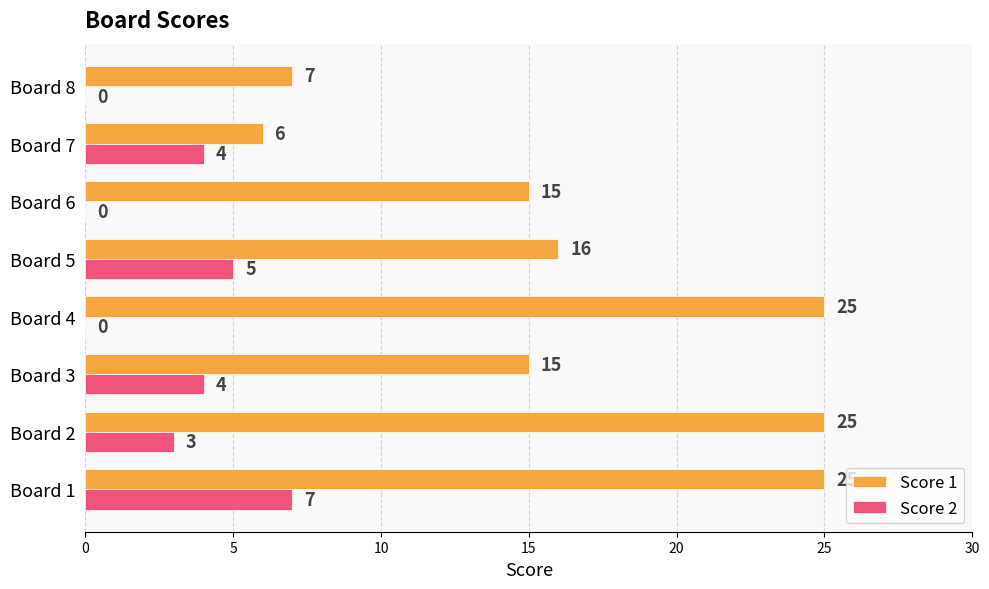

What is the average value of the Score 2 series?

3